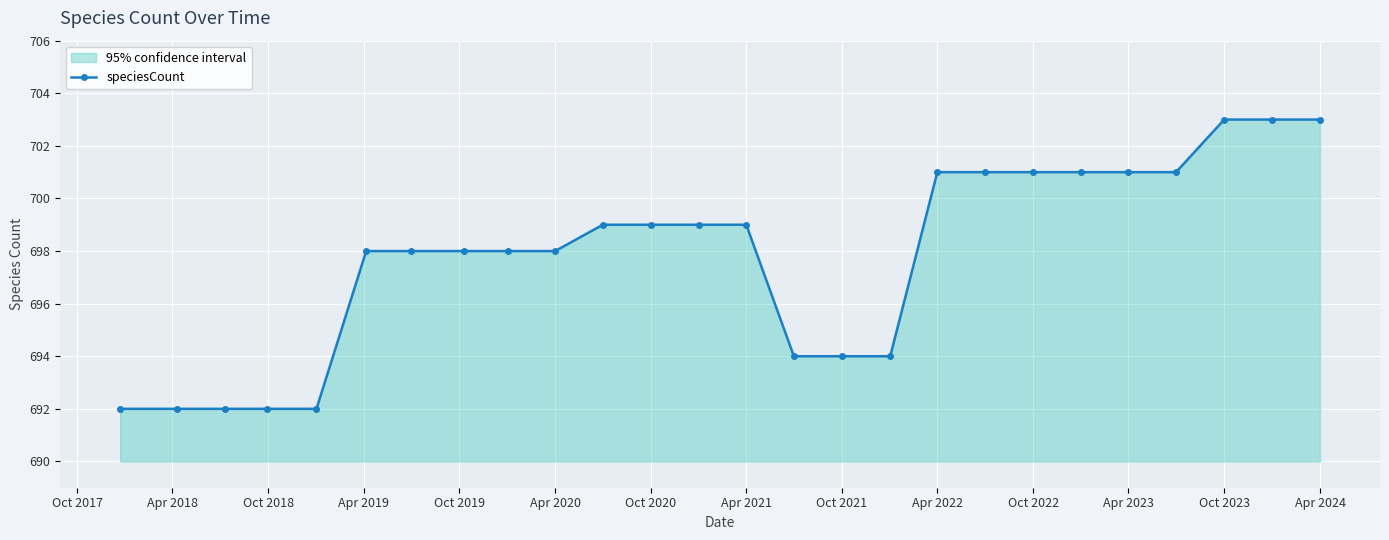

What is the sum of all values?

18143